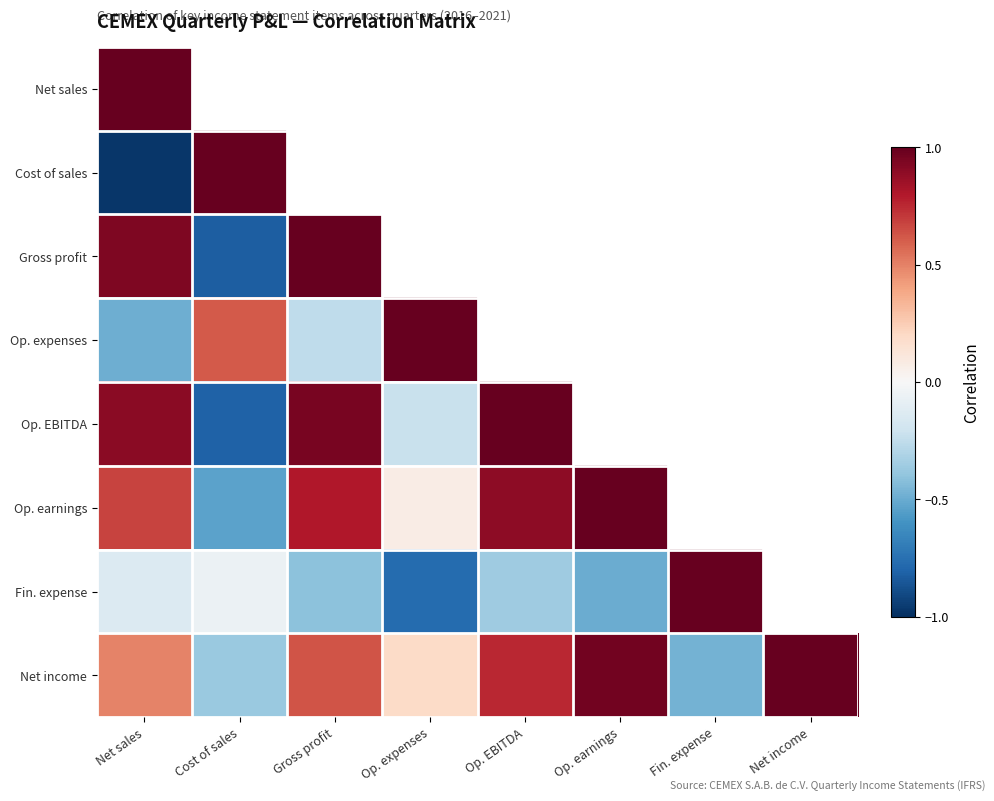

At how many categories does at least one series exceed 0?

8